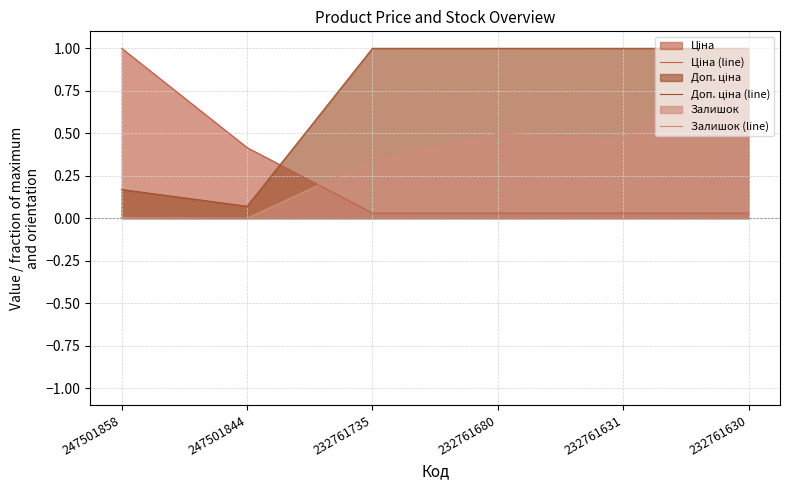

Reading right to left, extract all data points from this chart.

Ціна (line): 232761630=0.0	232761631=0.0	232761680=0.0	232761735=0.0	247501844=0.4	247501858=1.0
Доп. ціна (line): 232761630=1.0	232761631=1.0	232761680=1.0	232761735=1.0	247501844=0.1	247501858=0.2
Залишок (line): 232761630=1.0	232761631=0.5	232761680=0.5	232761735=0.3	247501844=0.0	247501858=0.0